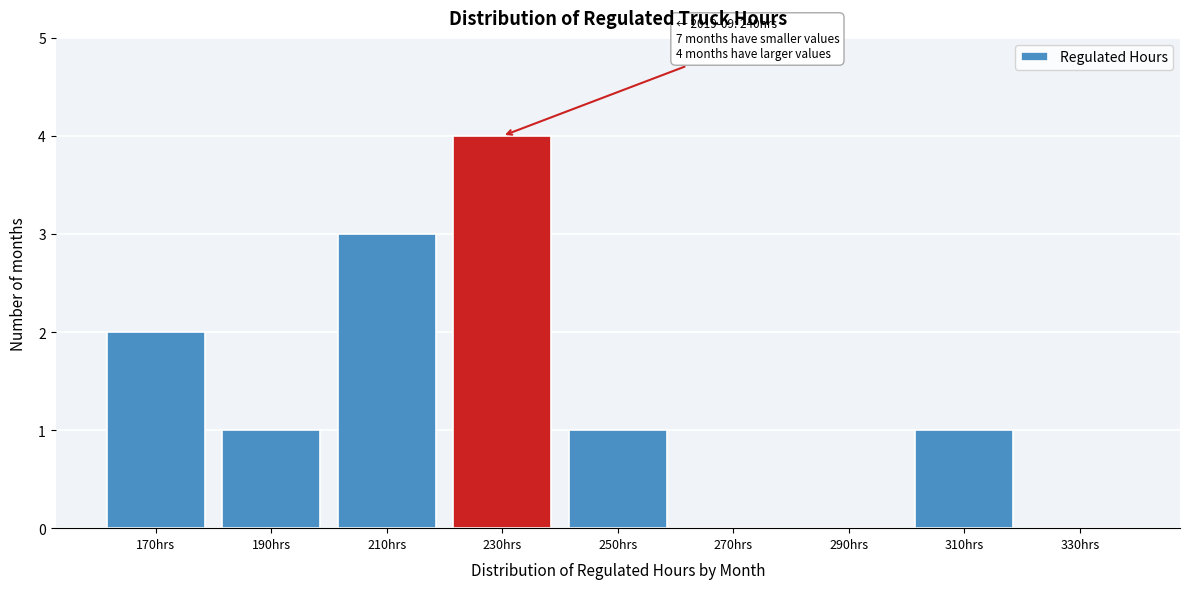

Reading left to right, list all the values displayed in this chart.

170hrs=2	190hrs=1	210hrs=3	230hrs=4	250hrs=1	270hrs=0	290hrs=0	310hrs=1	330hrs=0